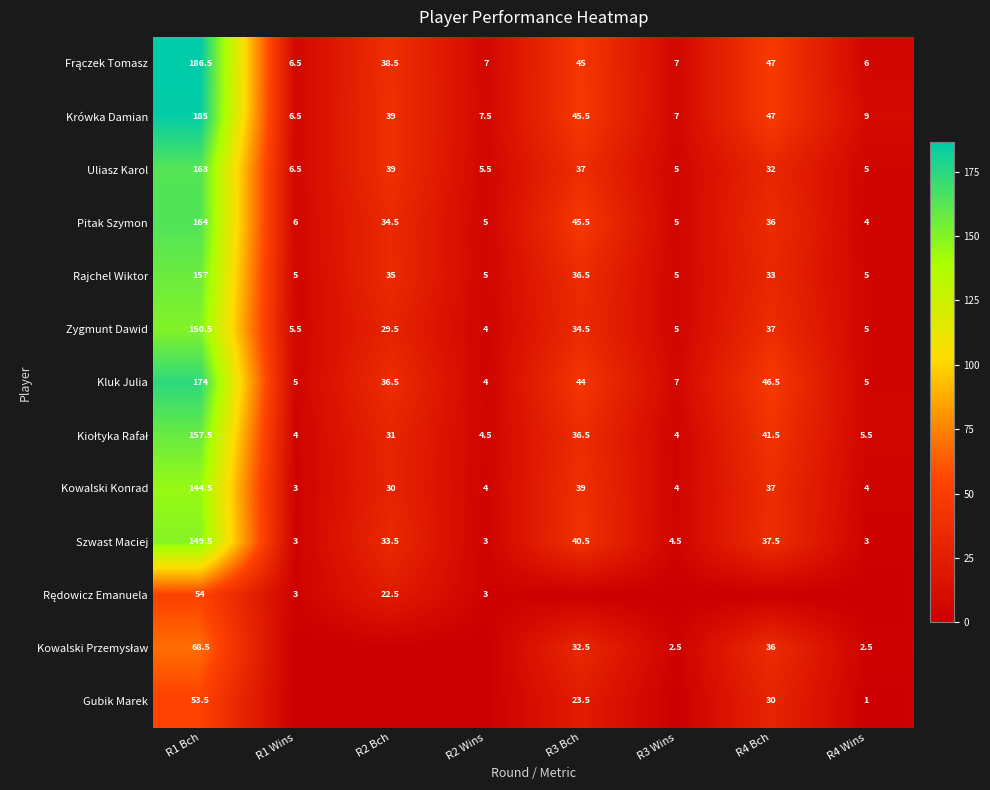

How many data points in Krówka Damian are less than 39?

4